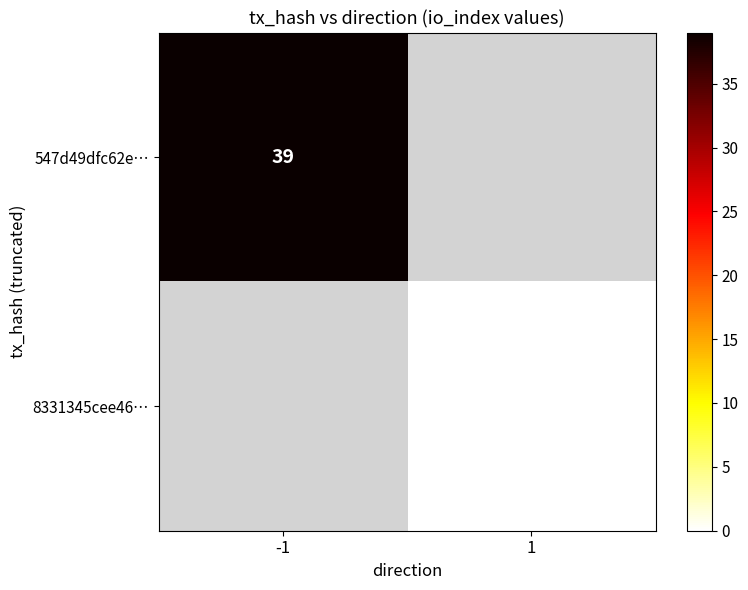

Is it true that 547d49dfc62e… equals 39 at -1?

True